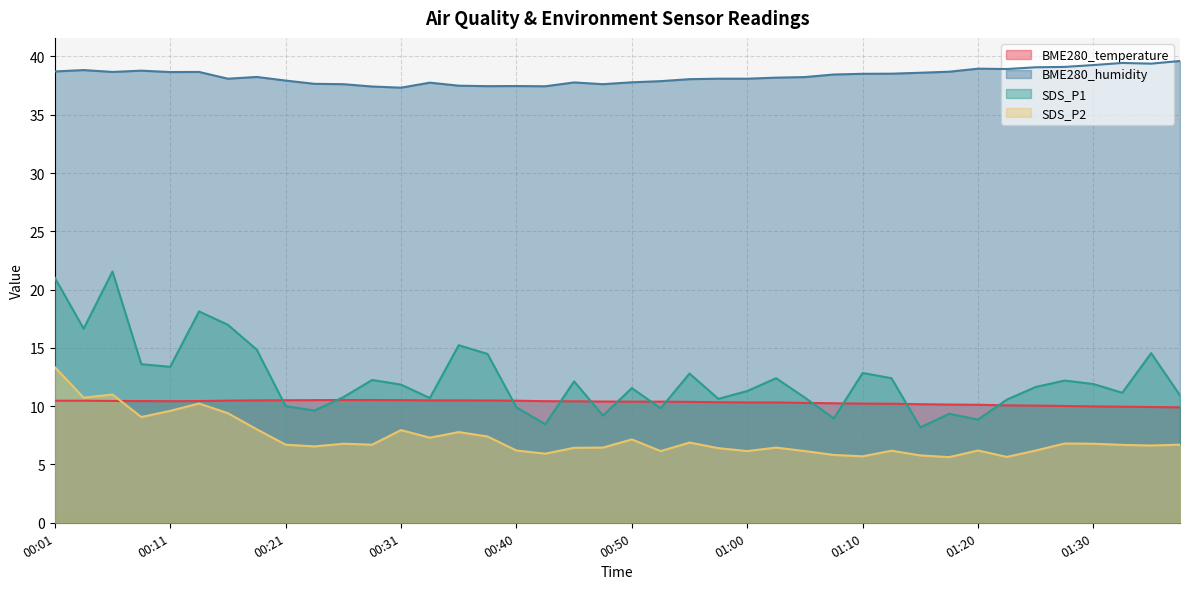

True or false: SDS_P1 and BME280_humidity cross at least once.

False